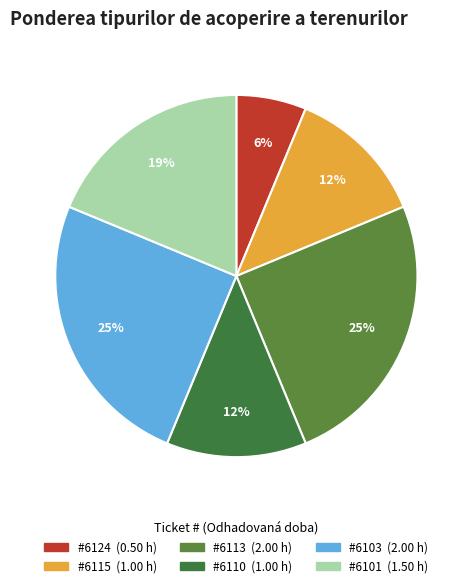

How many segments does this pie chart have?

6